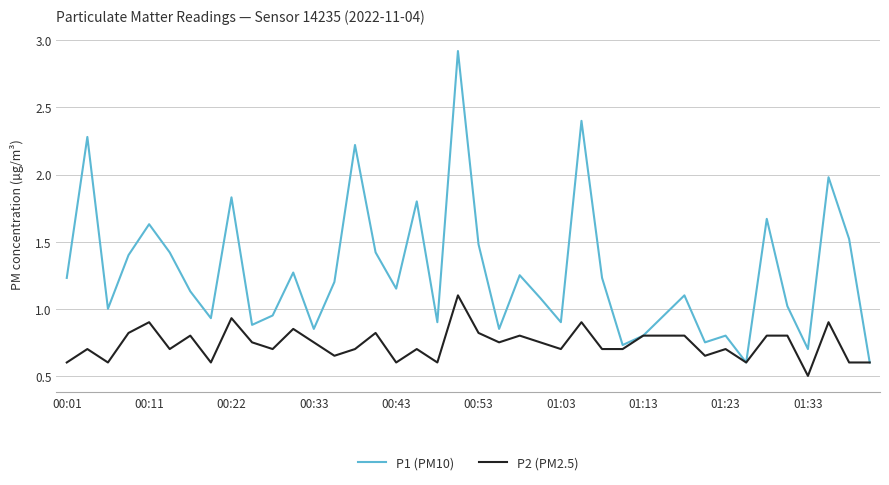

Which series has the largest total across all categories?

P1 (PM10)